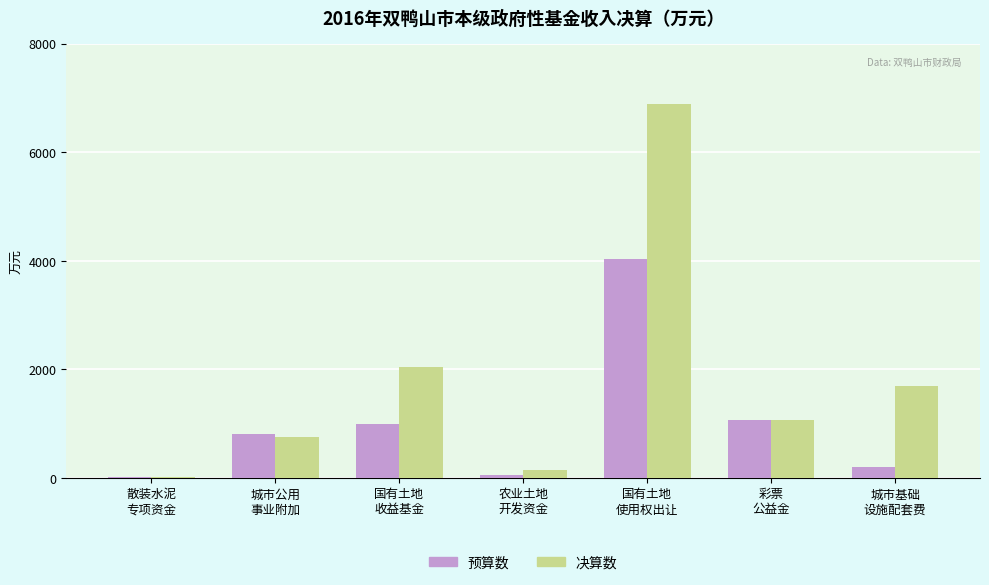

What are all the series names shown in the legend?

预算数, 决算数